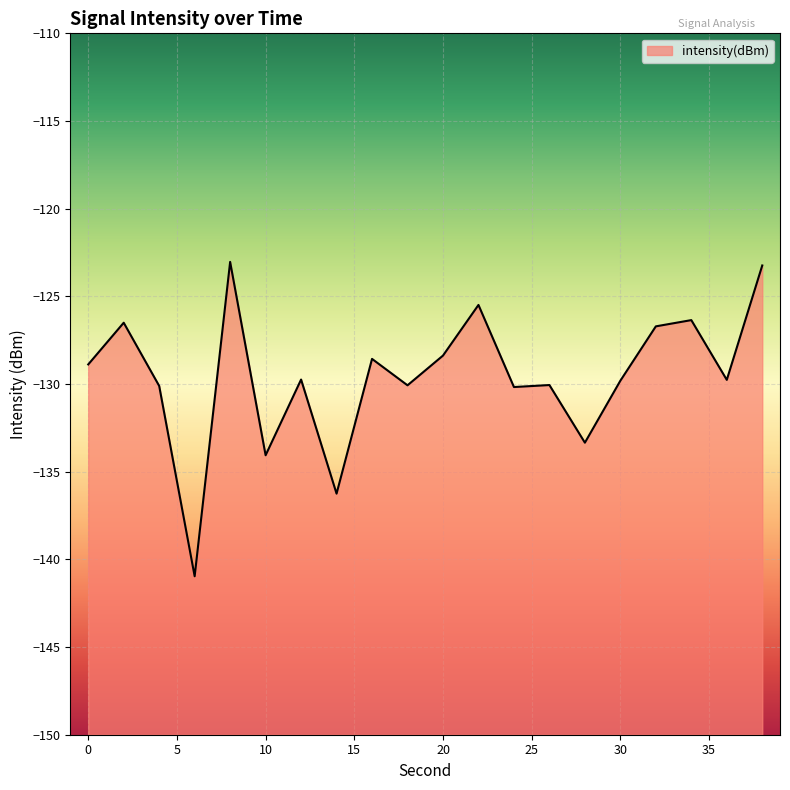

Which label corresponds to the largest value in the chart?

8